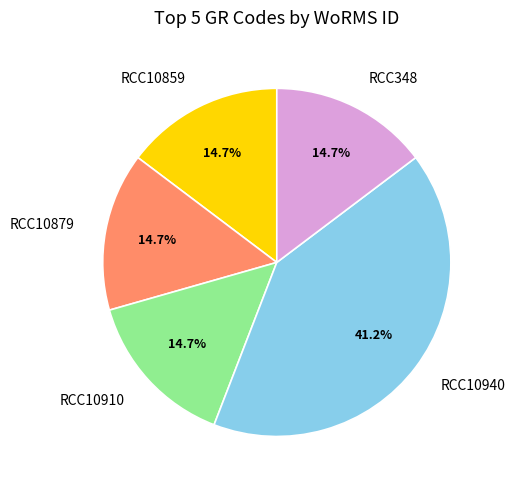

Which category has the biggest portion of the pie?

RCC10940